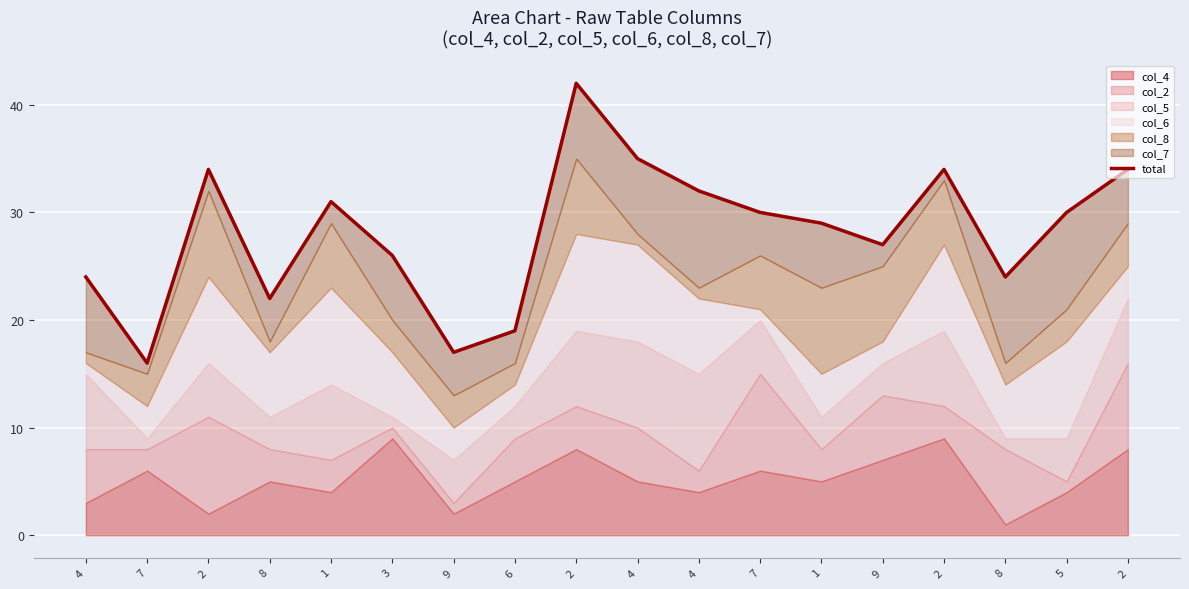

True or false: the data has more than 1 interior local peaks.

True